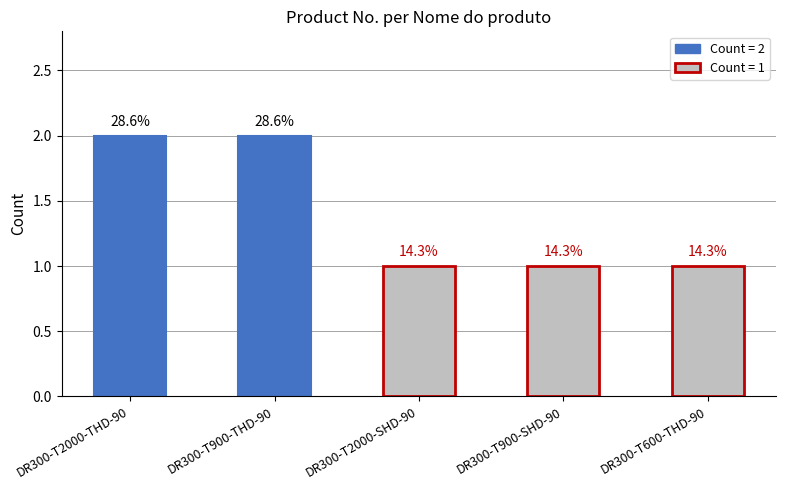

What is the label of the 3rd bar from the right?

DR300-T2000-SHD-90